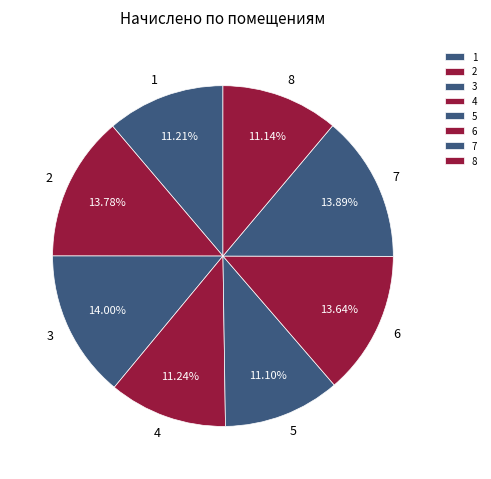

To the nearest percent, what is the combined percentage of 2 and 6?

27%